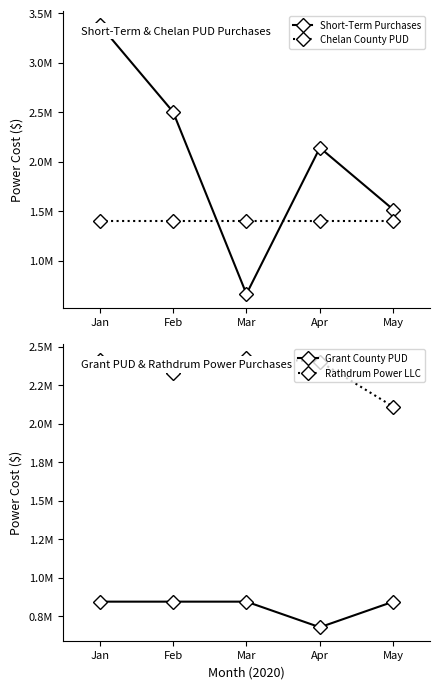

What are all the series names shown in the legend?

Short-Term Purchases, Chelan County PUD, Grant County PUD, Rathdrum Power LLC